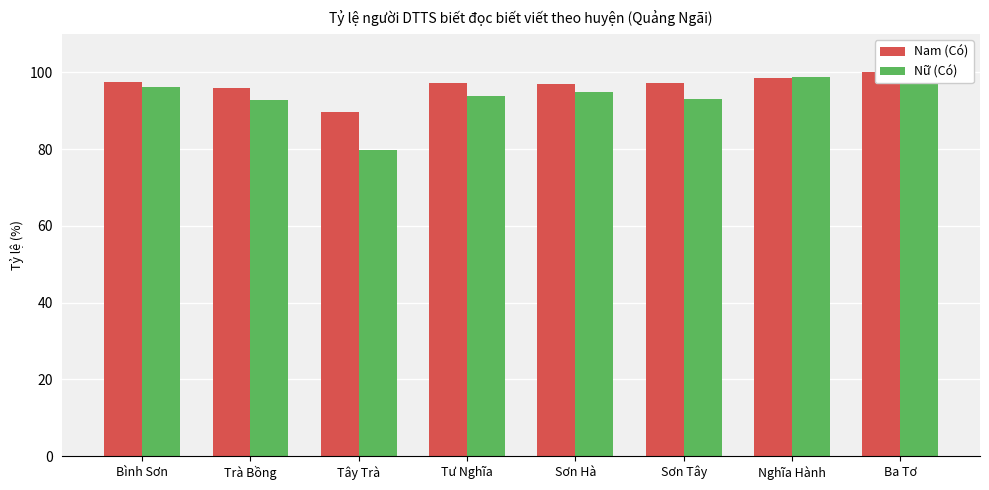

Is it true that Nữ (Có) equals 162.0 at Sơn Tây?

False